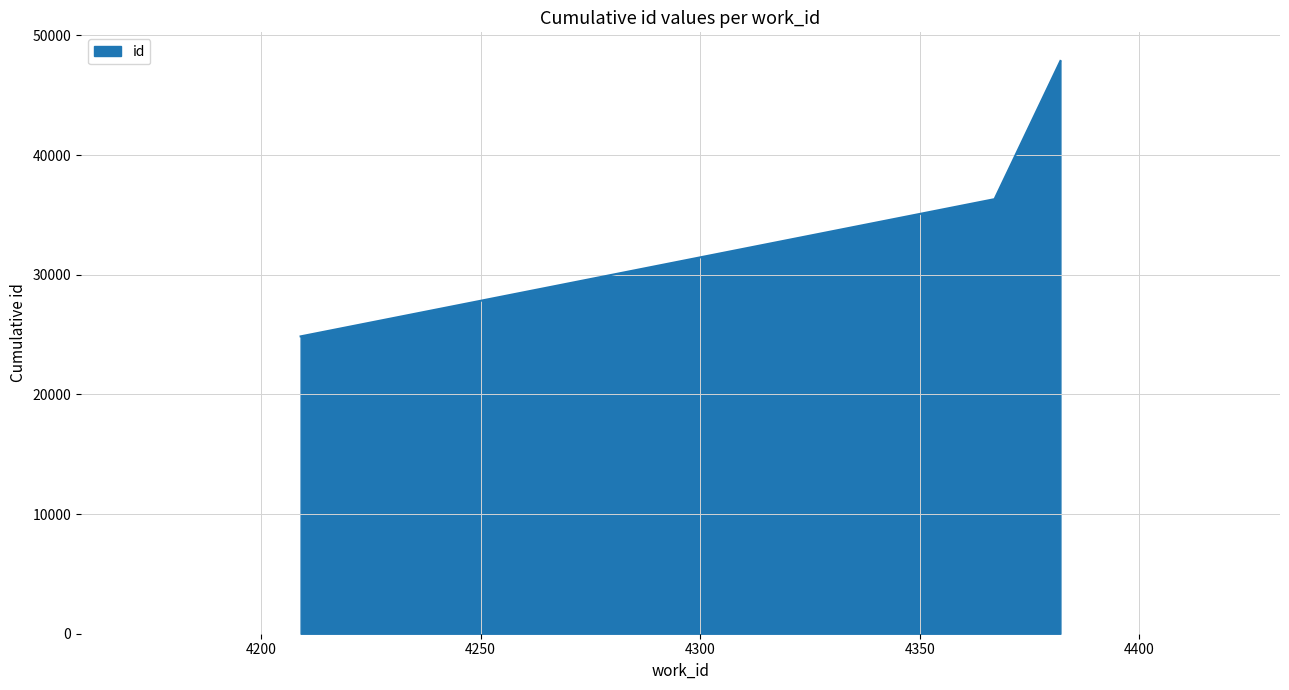

How many lines are shown in the chart?

1